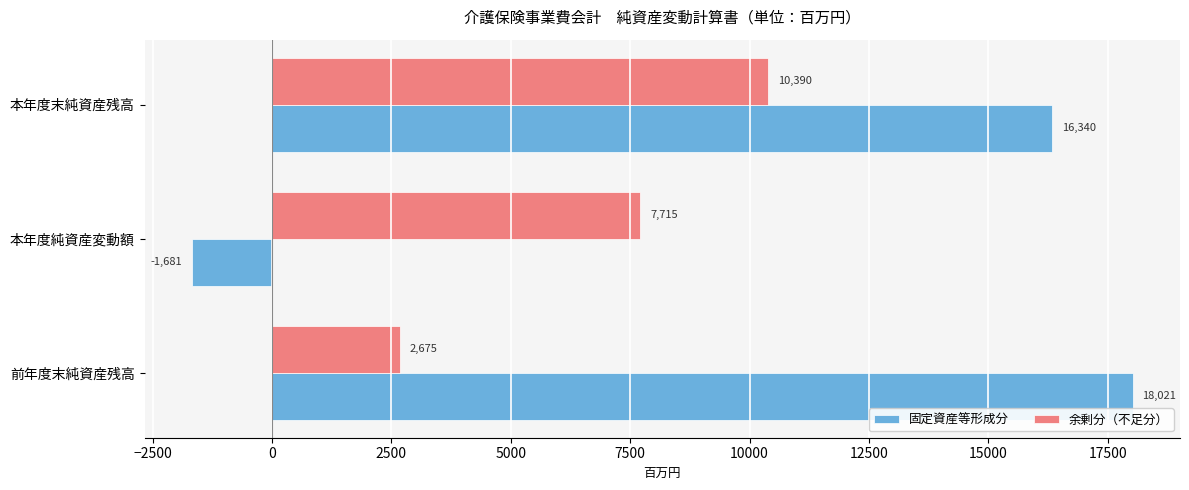

What is the smallest value displayed?

-1681